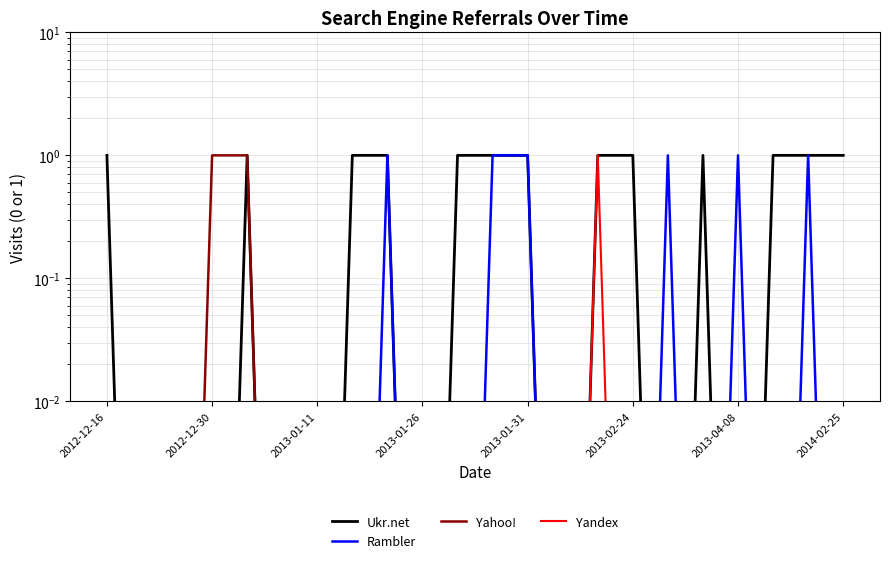

Reading left to right, transcribe all the data shown in this chart.

Ukr.net: 1.0	0.0	0.0	0.0	1.0	0.0	0.0	1.0	1.0	0.0	1.0	1.0	1.0	0.0	1.0	1.0	0.0	1.0	0.0	1.0	1.0	1.0
Rambler: 0.0	0.0	0.0	0.0	0.0	0.0	0.0	0.0	1.0	0.0	0.0	1.0	1.0	0.0	0.0	0.0	1.0	0.0	1.0	0.0	1.0	0.0
Yahoo!: 0.0	0.0	0.0	1.0	1.0	0.0	0.0	0.0	0.0	0.0	0.0	0.0	0.0	0.0	0.0	0.0	0.0	0.0	0.0	0.0	0.0	0.0
Yandex: 0.0	0.0	0.0	0.0	0.0	0.0	0.0	0.0	0.0	0.0	0.0	0.0	0.0	0.0	1.0	0.0	0.0	0.0	0.0	0.0	0.0	0.0